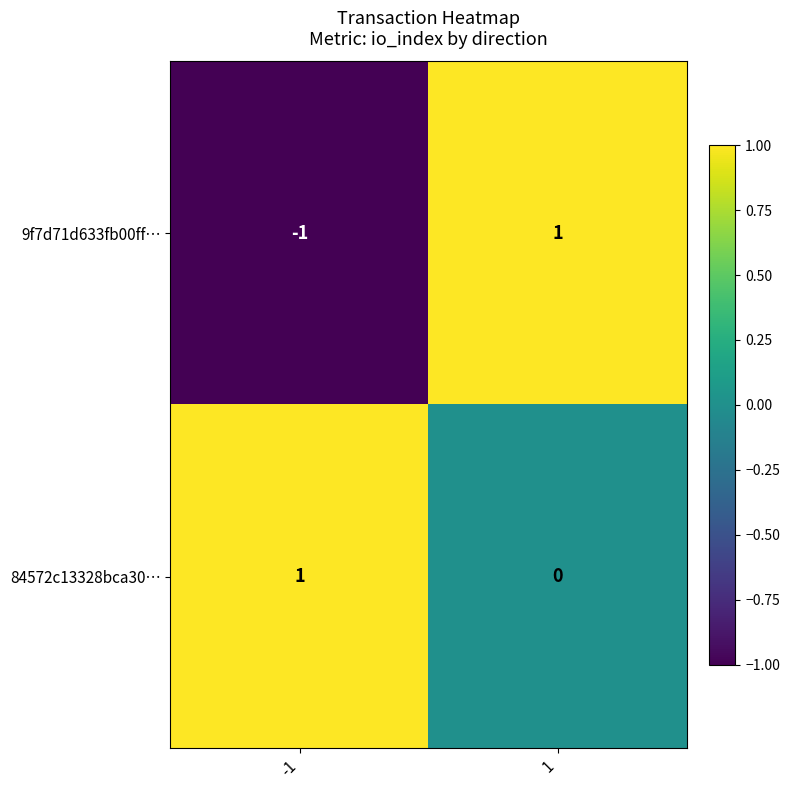

Which series has the largest range (max minus min)?

9f7d71d633fb00ff…